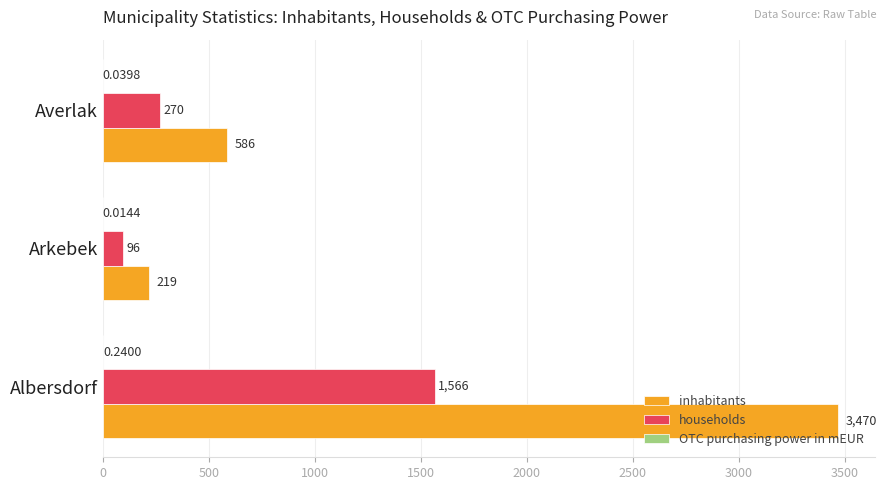

Which series changed the most between Arkebek and Averlak?

inhabitants